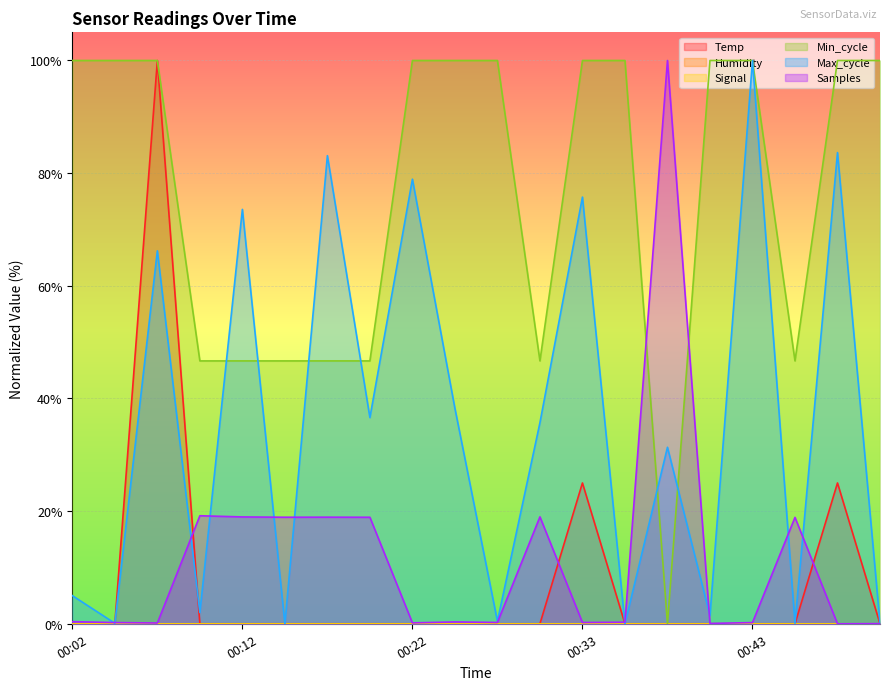

At which category is the sum across all series the highest?

00:07